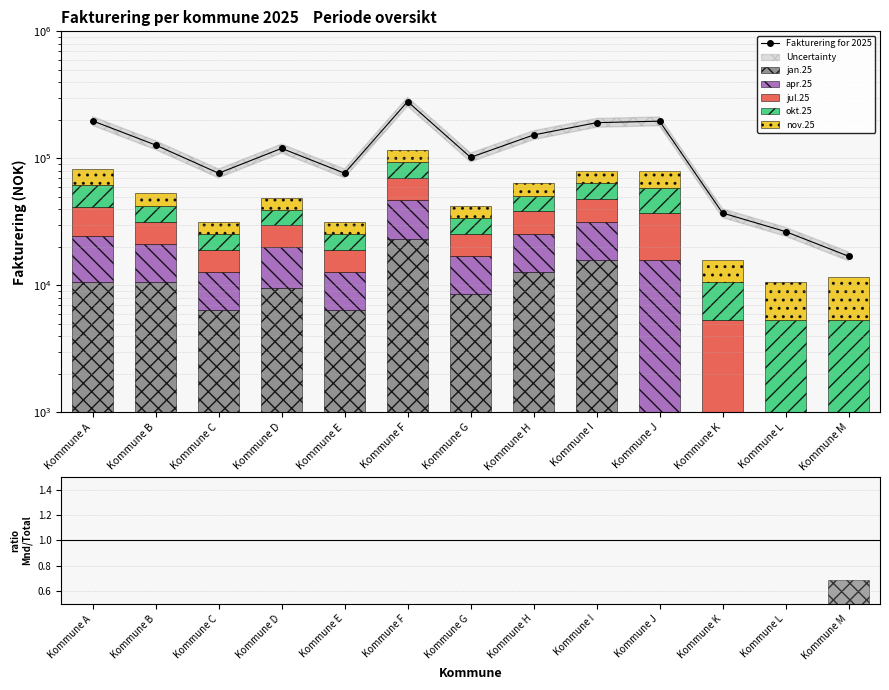

How many bars are there in total?

78